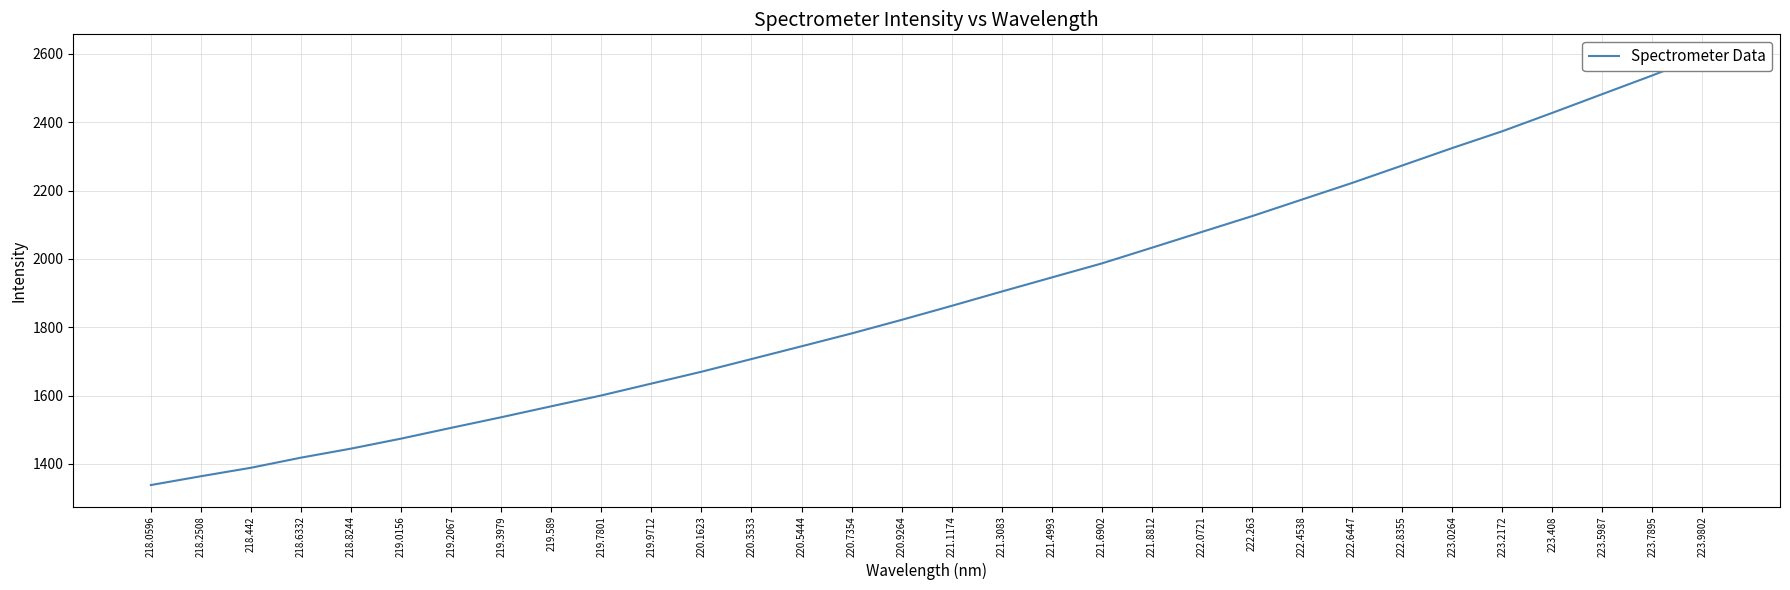

What is the difference between the values at 221.8812 and 223.0264?

291.6